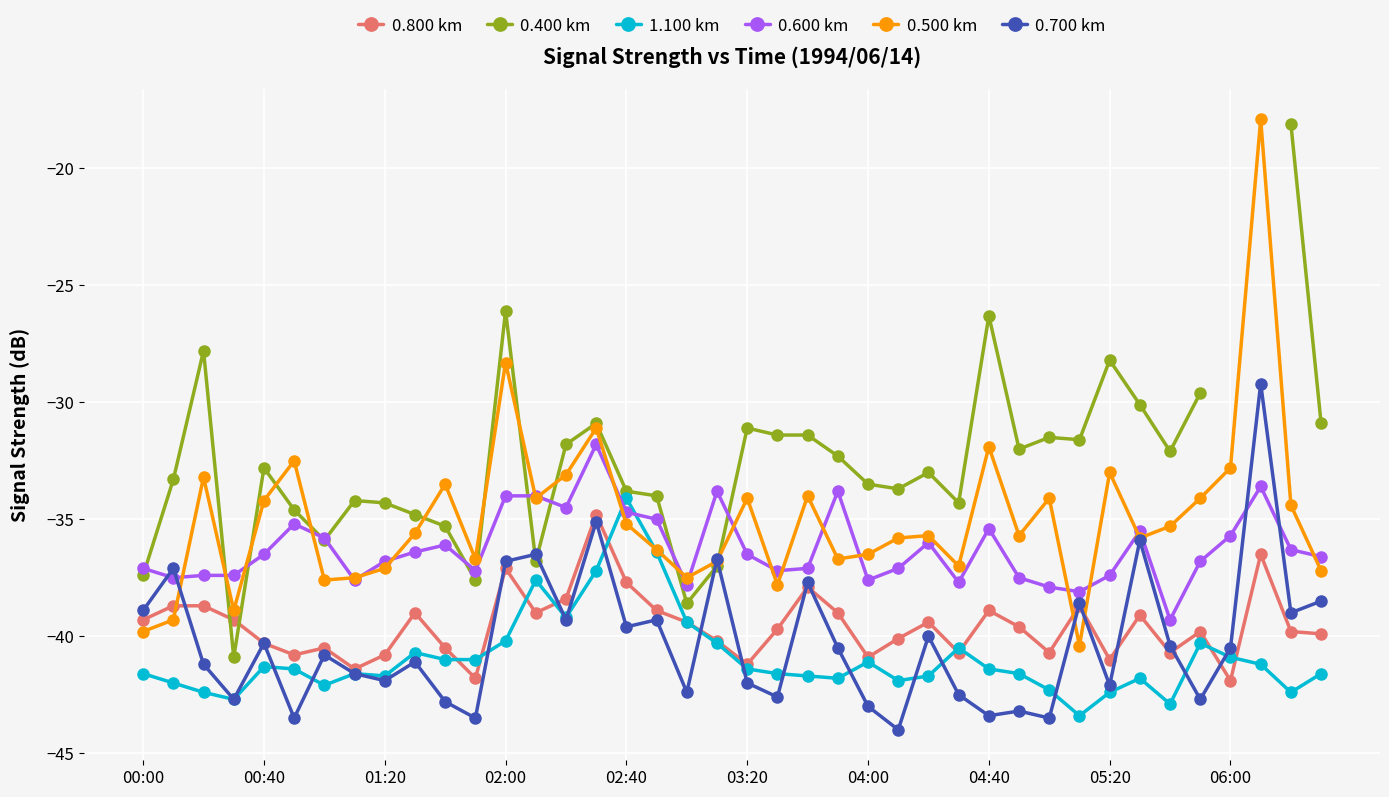

How many times do 0.500 km and 0.800 km cross each other?

3